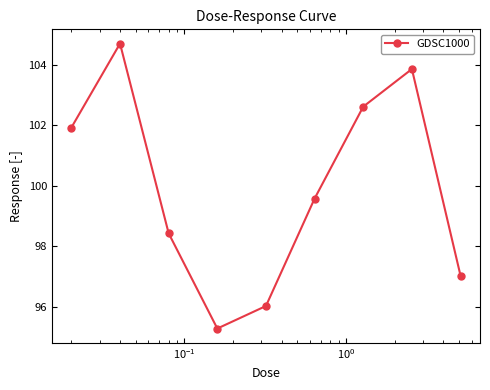

Reading left to right, extract all data points from this chart.

101.9	104.7	98.4	95.3	96.0	99.6	102.6	103.9	97.0